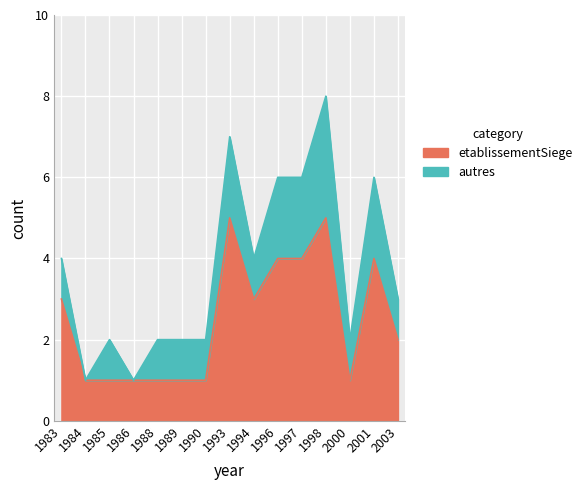

What is the difference between the second highest and minimum values?

4